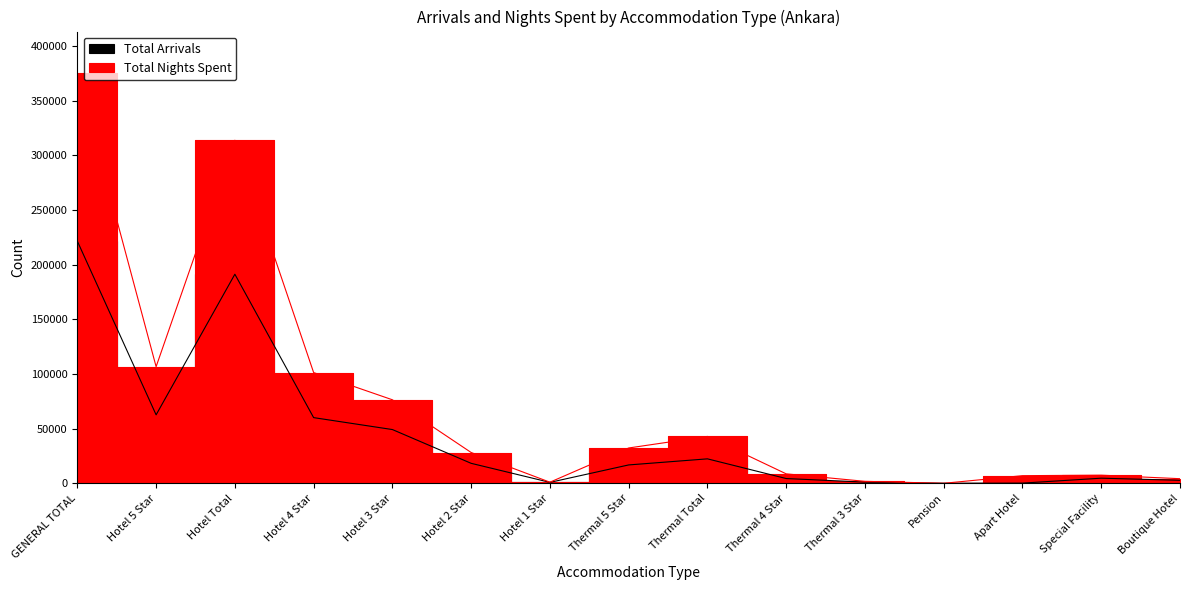

The value of Total Nights Spent at Pension is 30. True or false?

False